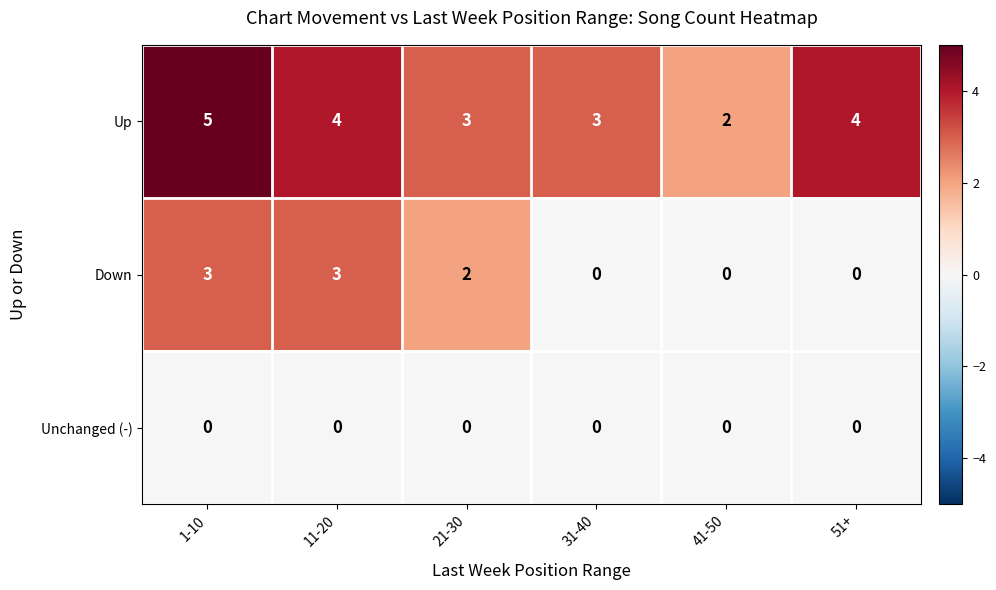

Reading left to right, extract all data points from this chart.

Up: 1-10=5	11-20=4	21-30=3	31-40=3	41-50=2	51+=4
Down: 1-10=3	11-20=3	21-30=2	31-40=0	41-50=0	51+=0
Unchanged (-): 1-10=0	11-20=0	21-30=0	31-40=0	41-50=0	51+=0